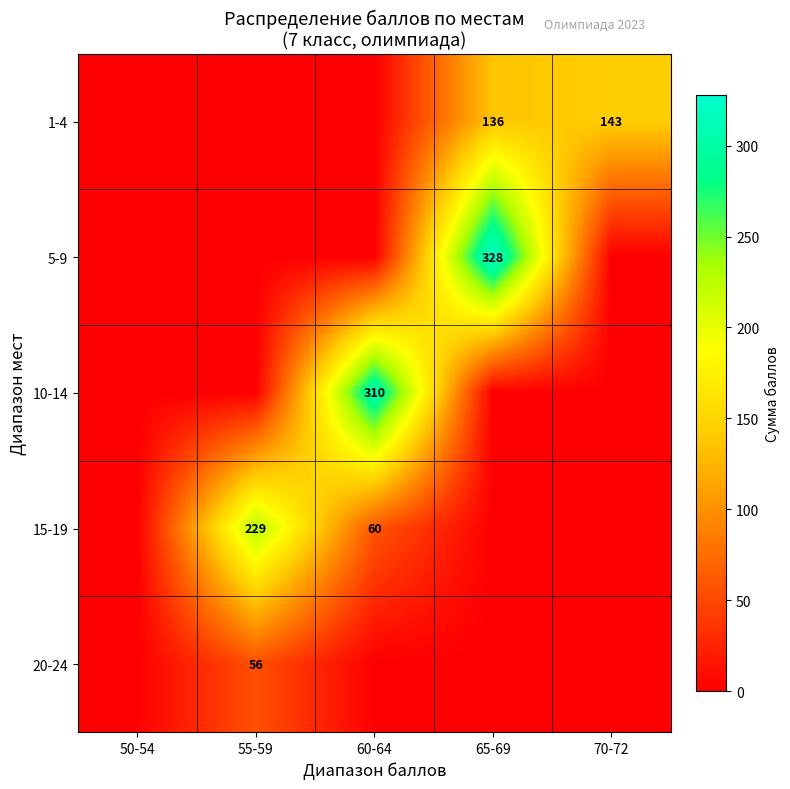

Between 70-72 and 65-69, which is larger?

70-72